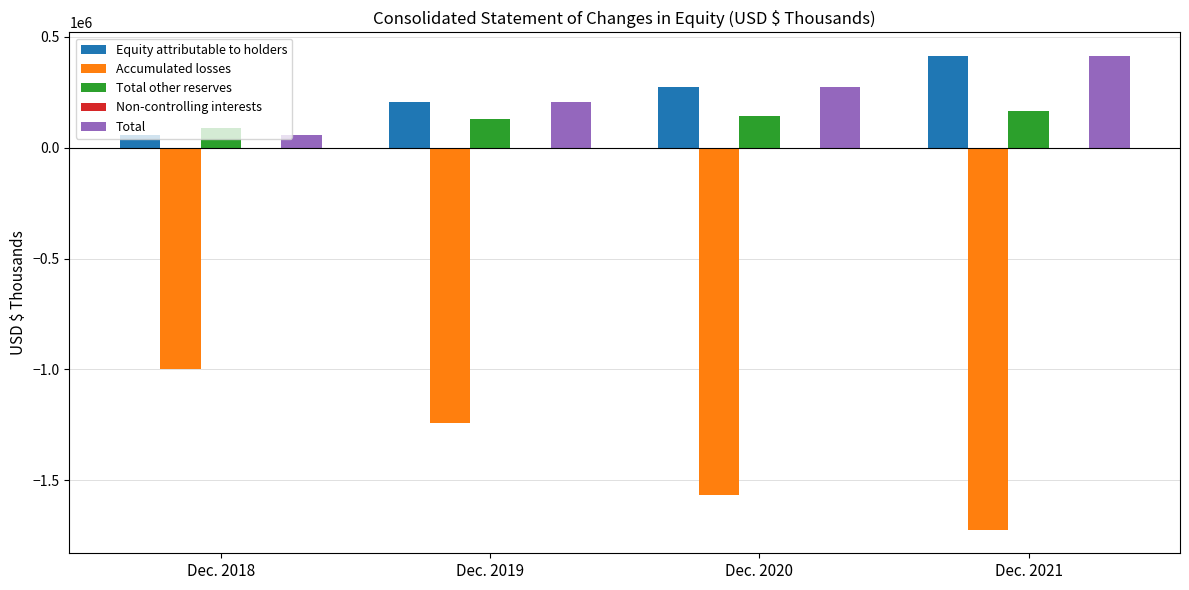

At which label is Equity attributable to holders closest to 235111?

Dec. 2019